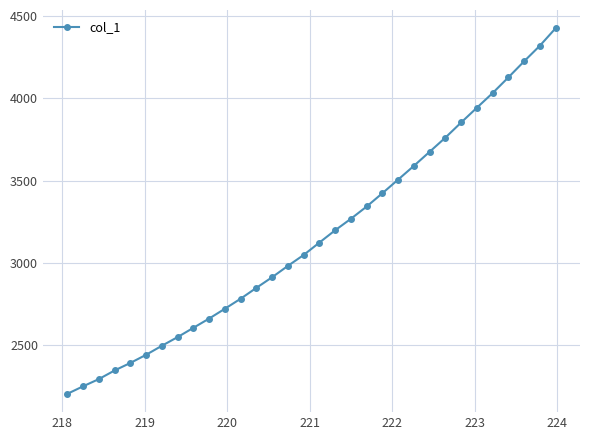

What is the difference between the maximum and minimum values?

2228.4